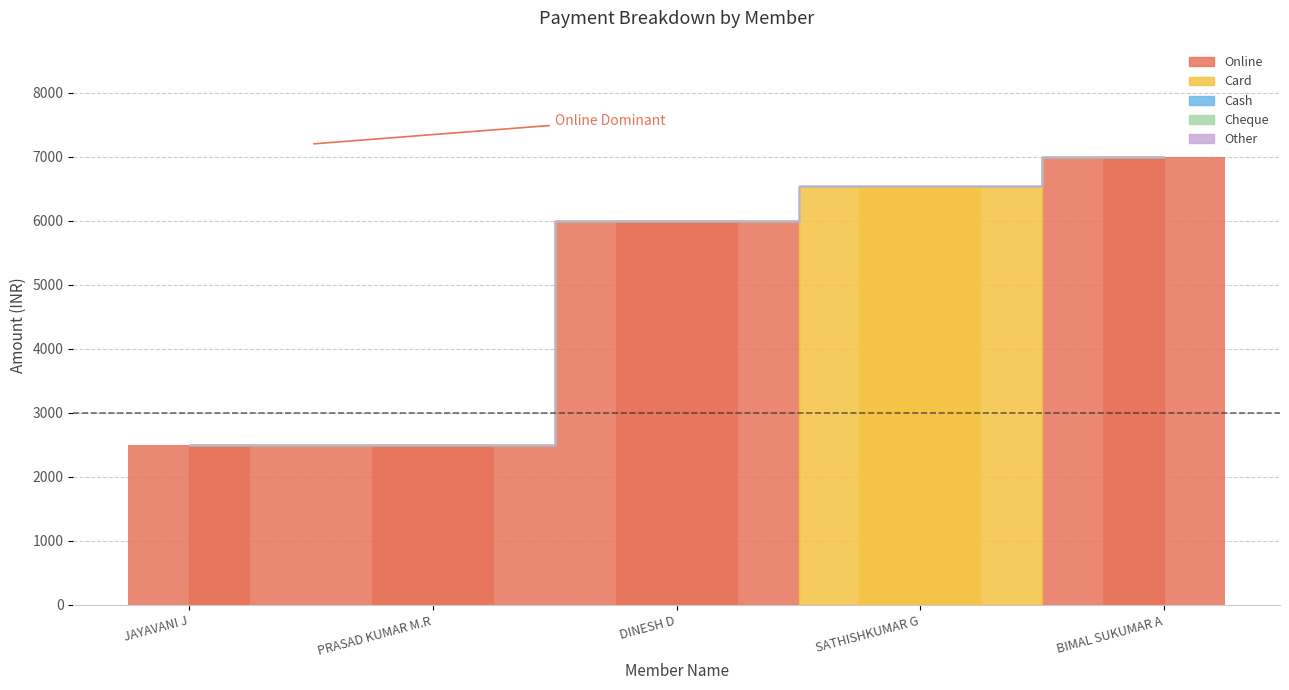

What are all the series names shown in the legend?

Online, Card, Cash, Cheque, Other